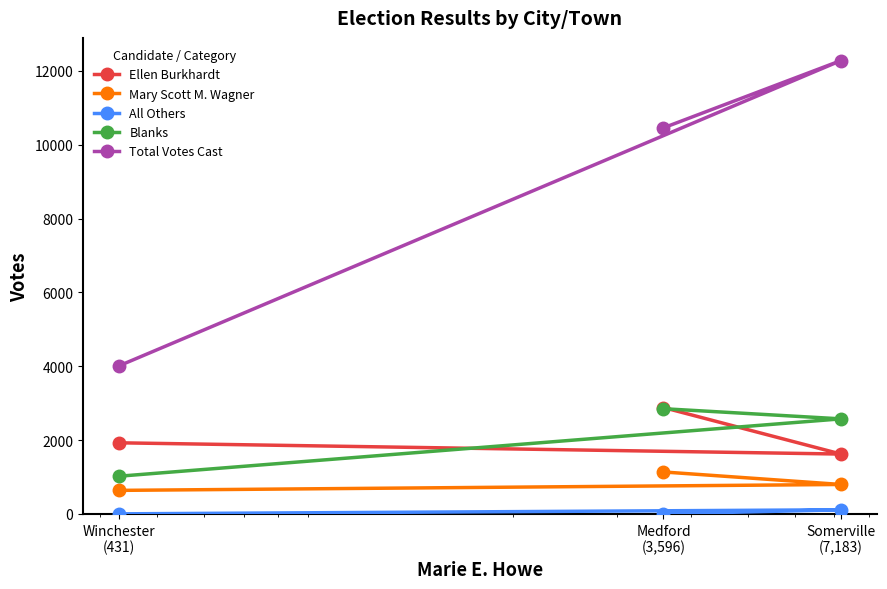

The value of Blanks at Medford
(3,596) is 4000. True or false?

False